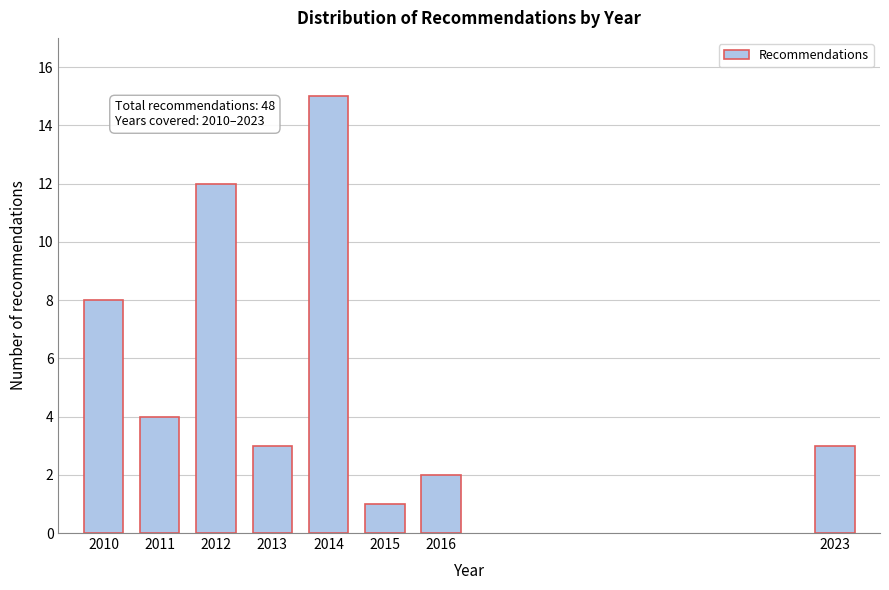

Reading left to right, transcribe all the data shown in this chart.

8	4	12	3	15	1	2	3